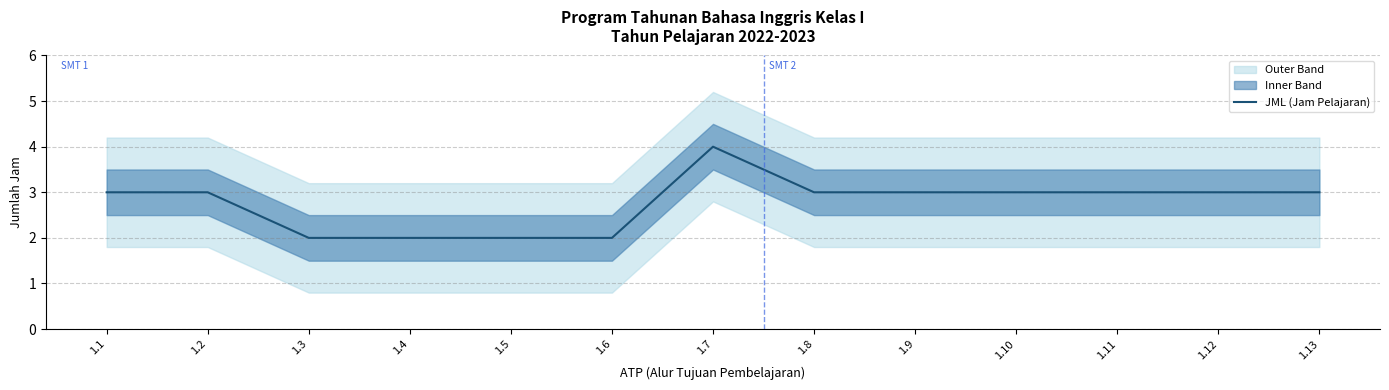

At which label is the value closest to 3?

1.1